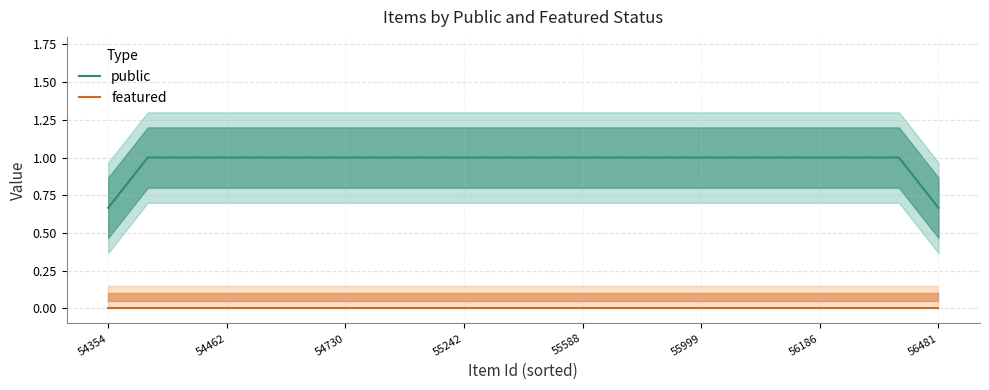

True or false: featured and public cross at least once.

False